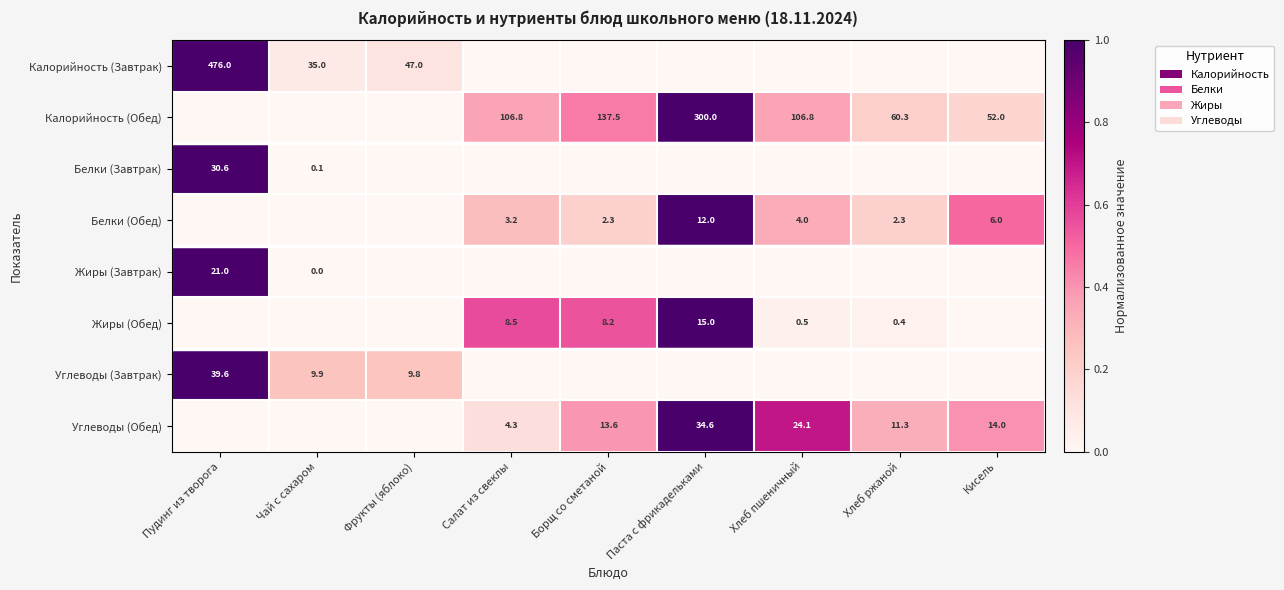

The Углеводы (Завтрак) series shows 17.2 at Чай с сахаром. True or false?

False